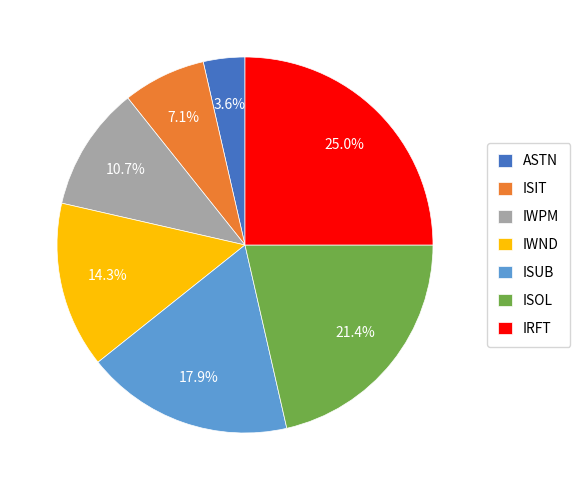

Which category has the smallest portion of the pie?

ASTN